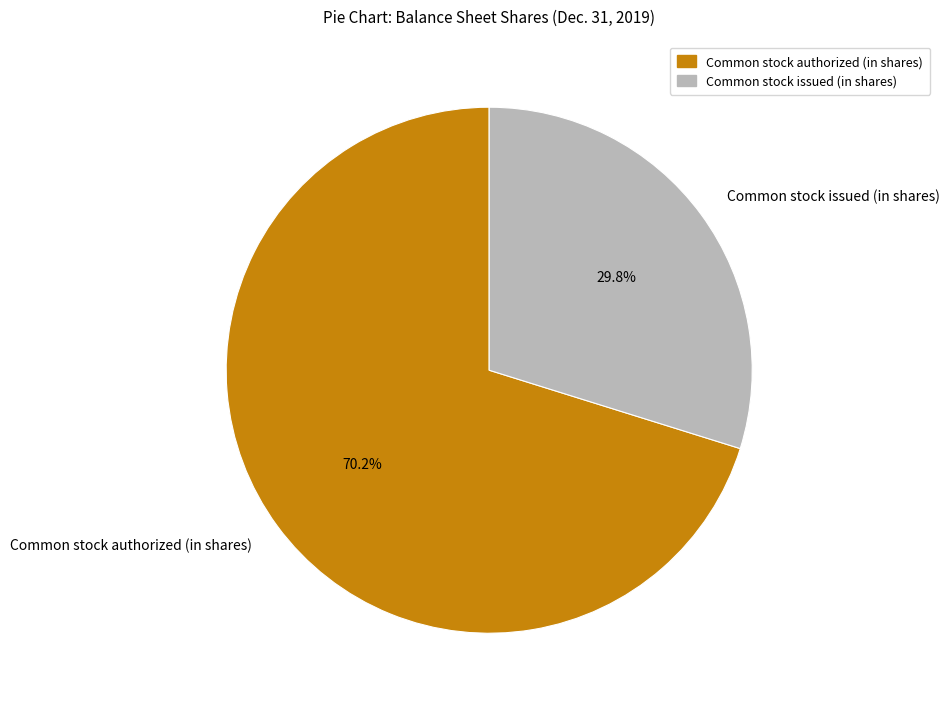

What percentage is the Common stock authorized (in shares) slice, to the nearest percent?

70%